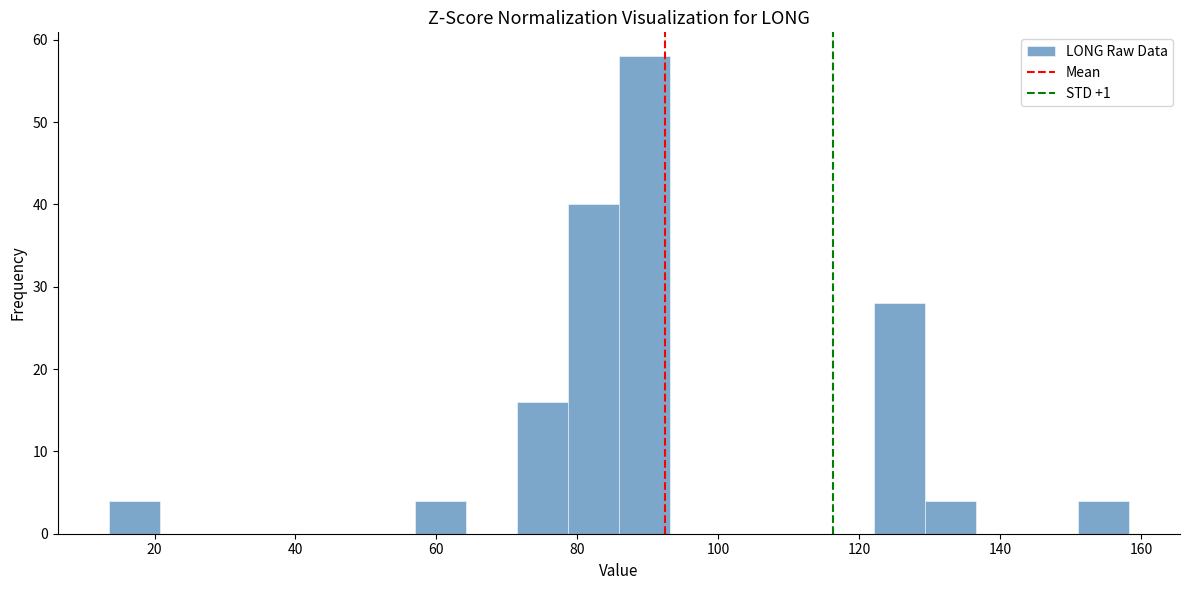

Read against the x-axis, roughly where is the centre of the tallest bar?

90